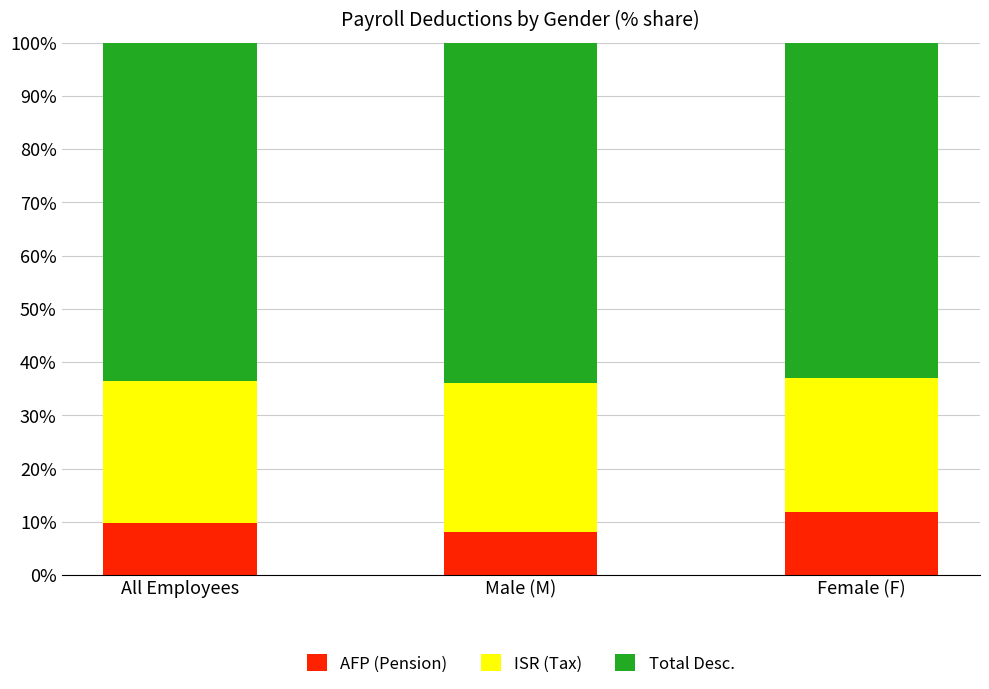

What value does the AFP (Pension) series have at Female (F)?

11.8